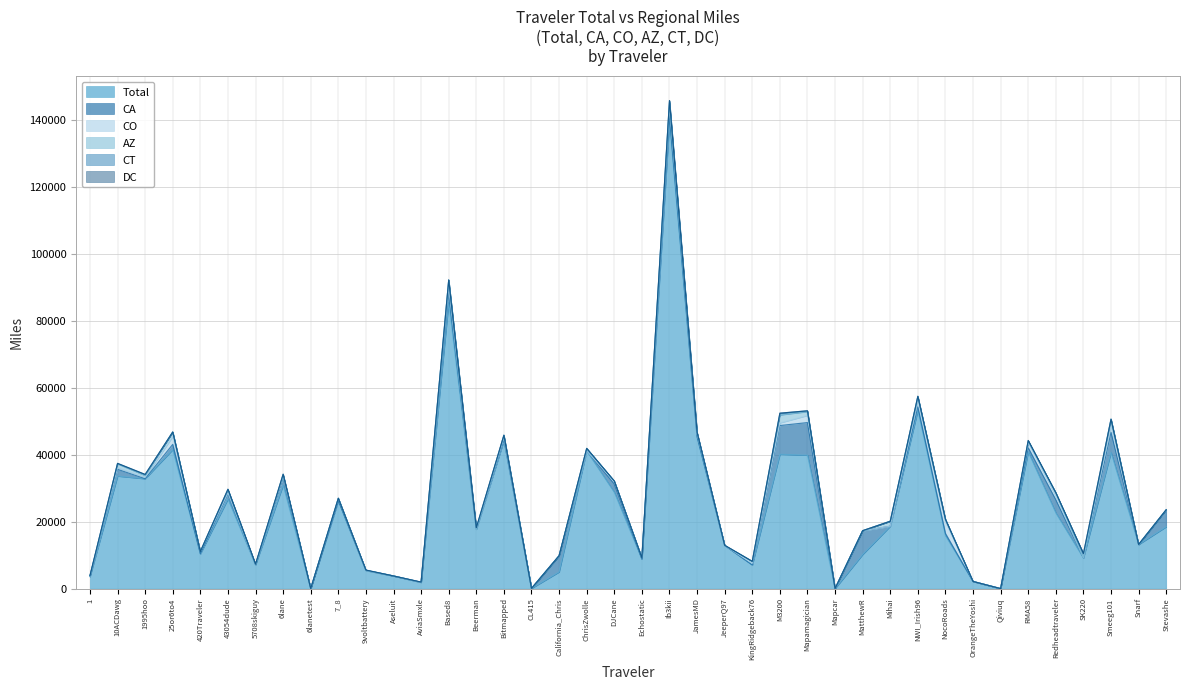

True or false: AZ and Total intersect in this chart.

False